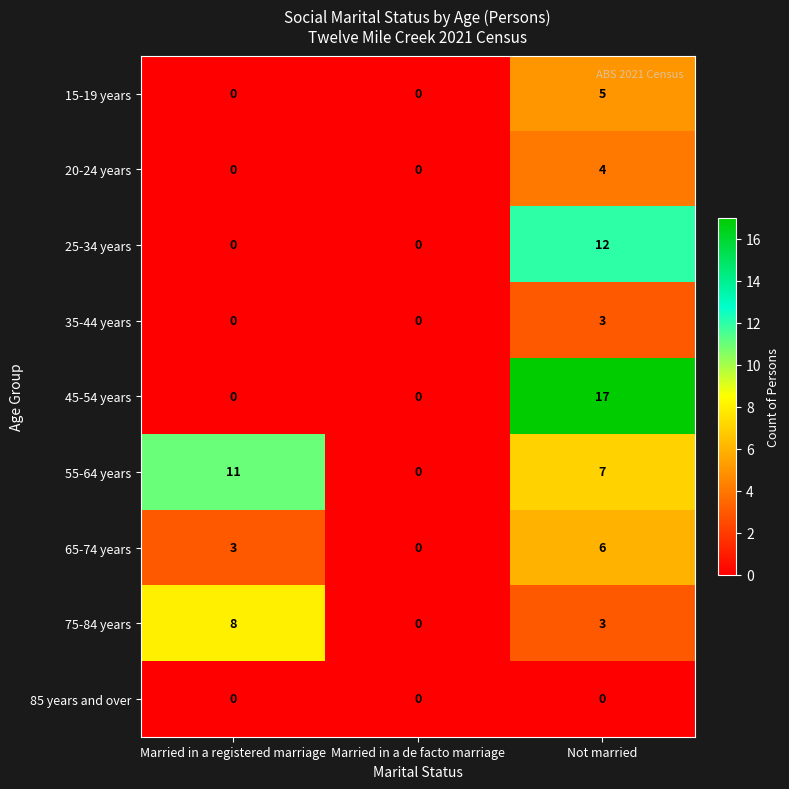

Reading left to right, extract all data points from this chart.

15-19 years: Married in a registered marriage=0	Married in a de facto marriage=0	Not married=5
20-24 years: Married in a registered marriage=0	Married in a de facto marriage=0	Not married=4
25-34 years: Married in a registered marriage=0	Married in a de facto marriage=0	Not married=12
35-44 years: Married in a registered marriage=0	Married in a de facto marriage=0	Not married=3
45-54 years: Married in a registered marriage=0	Married in a de facto marriage=0	Not married=17
55-64 years: Married in a registered marriage=11	Married in a de facto marriage=0	Not married=7
65-74 years: Married in a registered marriage=3	Married in a de facto marriage=0	Not married=6
75-84 years: Married in a registered marriage=8	Married in a de facto marriage=0	Not married=3
85 years and over: Married in a registered marriage=0	Married in a de facto marriage=0	Not married=0